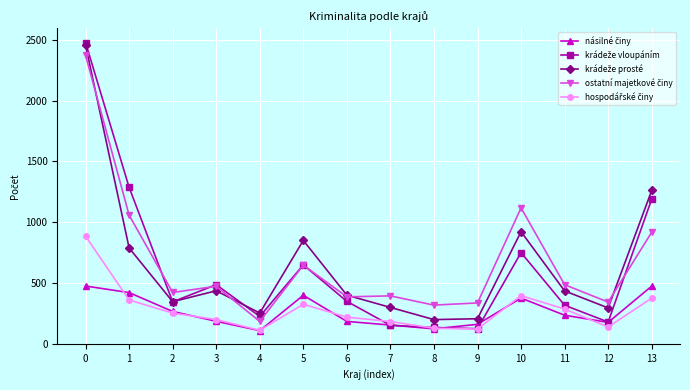

What is the total value across all series at 11?

1759